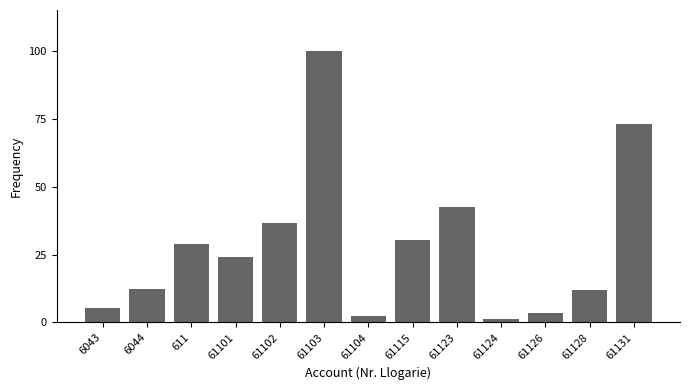

True or false: the data shows 19.0 at 611.

False